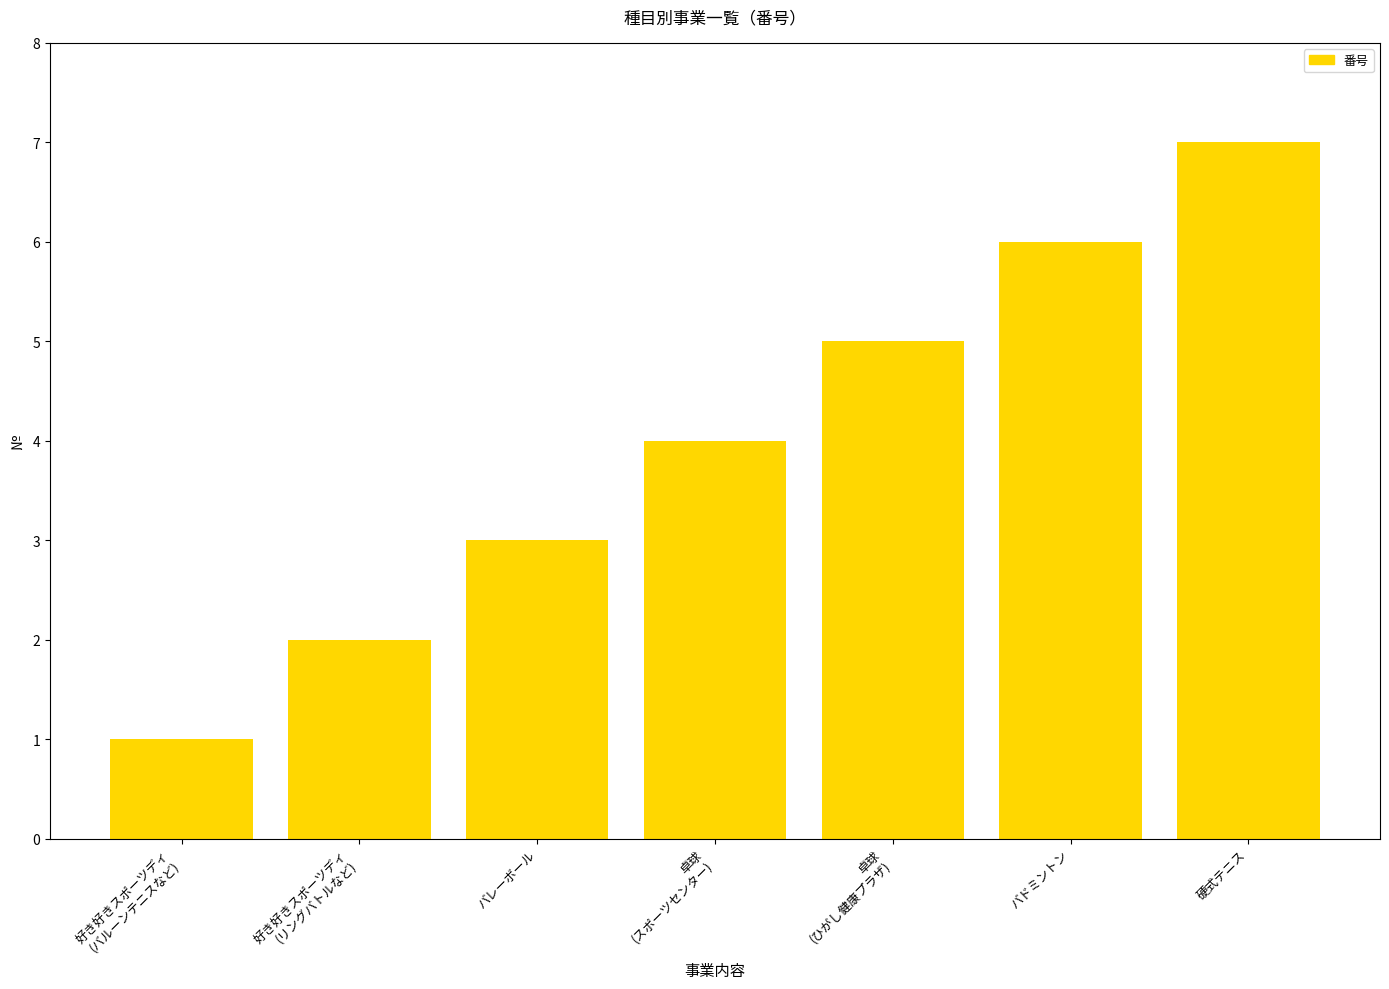

How many bars are there in total?

7